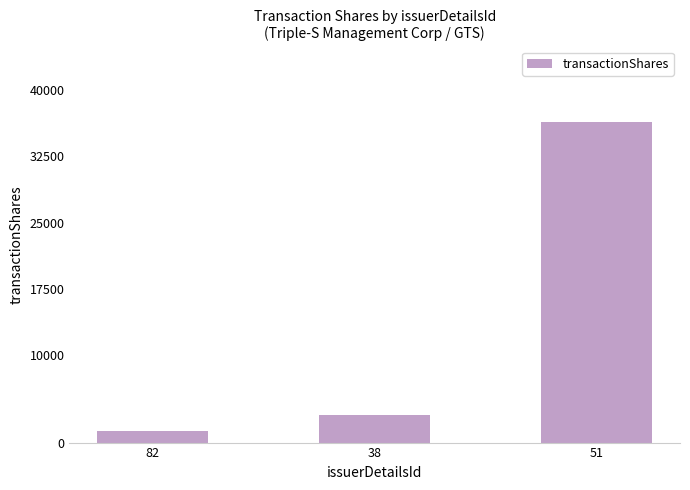

What is the difference between the maximum and minimum values?

35073